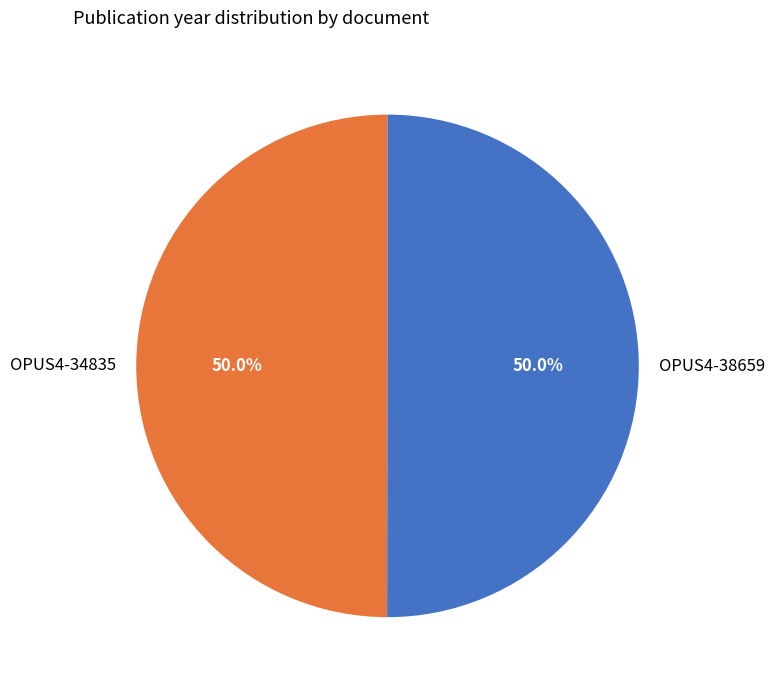

The OPUS4-34835 slice represents 50% of the pie. True or false?

True